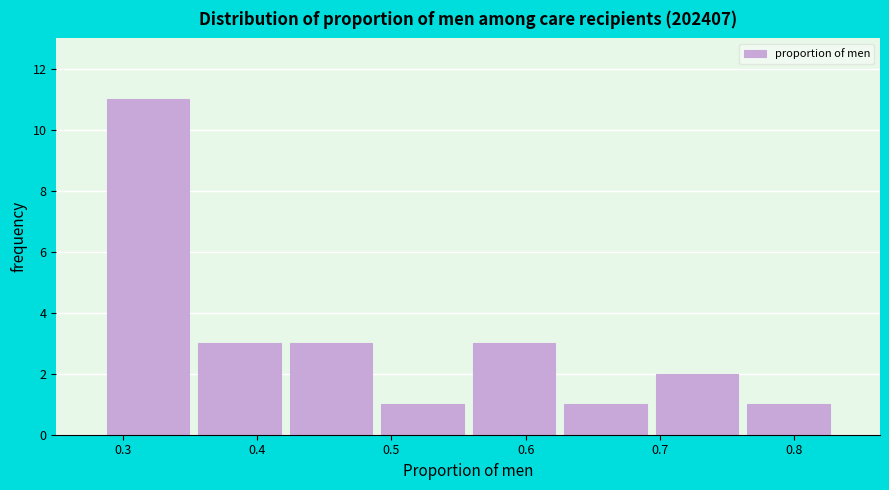

Reading left to right, transcribe this chart: for each bar, give the range it covers on the x-axis and its height. Neither the bar edges nor the heights are printed on the chart, so give them approximately, as read against the axes.

0.28 to 0.35: 11
0.35 to 0.42: 3
0.42 to 0.49: 3
0.49 to 0.56: 1
0.56 to 0.63: 3
0.63 to 0.69: 1
0.69 to 0.76: 2
0.76 to 0.83: 1